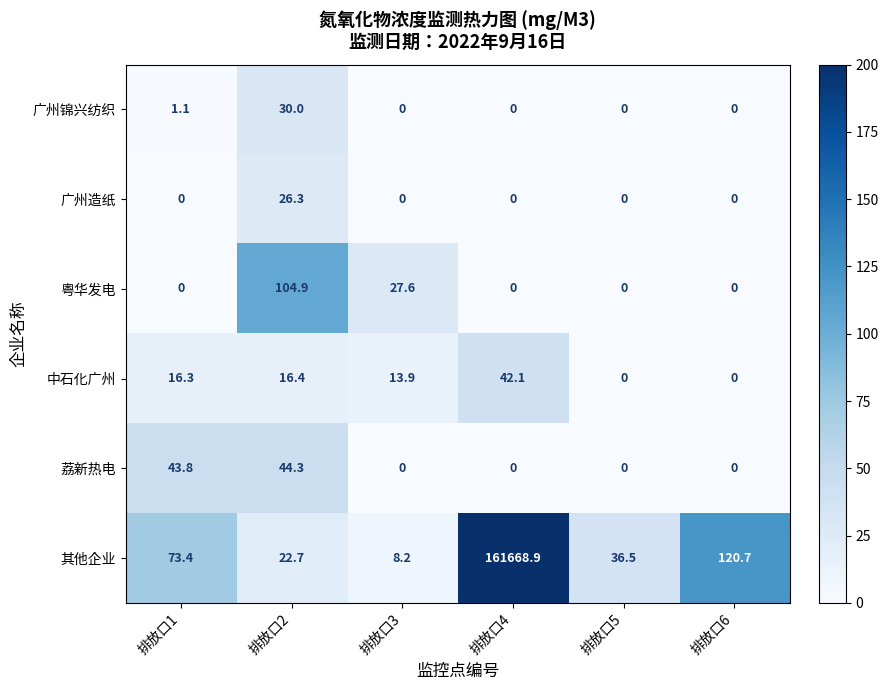

At which label does 荔新热电 reach its peak?

排放口2